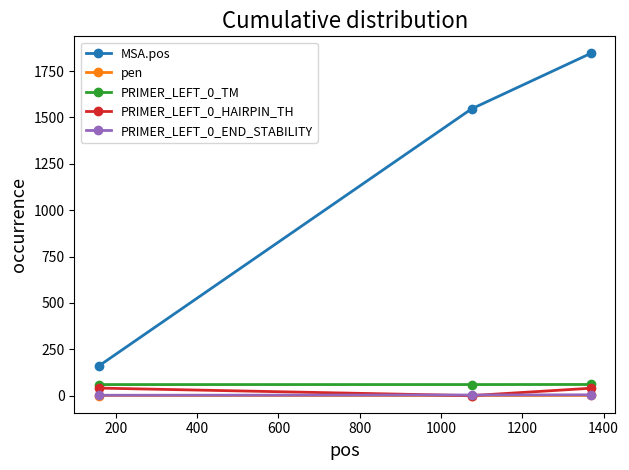

What is the maximum value shown in the chart?

1845.0